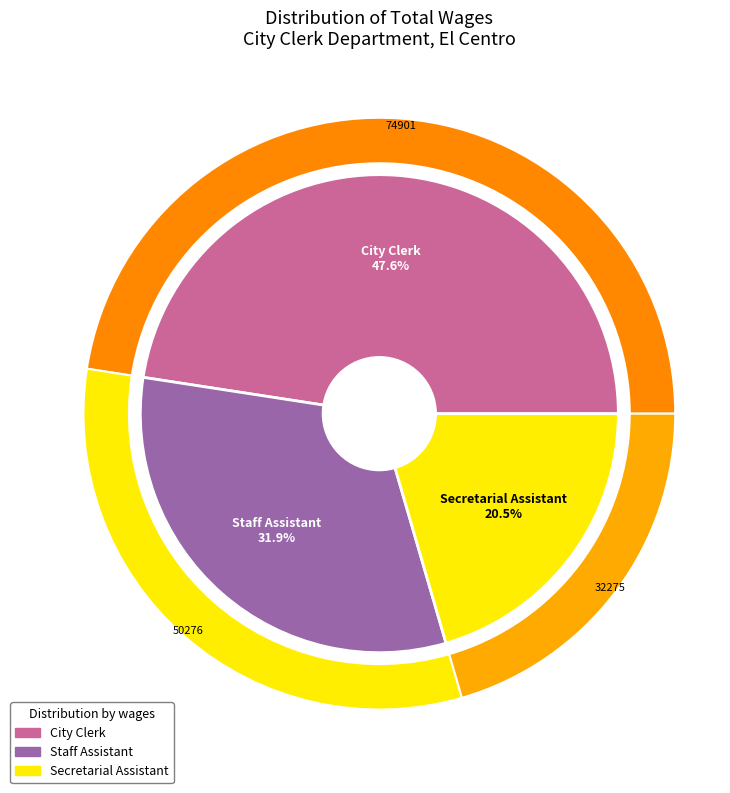

To the nearest percent, what is the difference between the City Clerk and Secretarial Assistant slice percentages?

27%